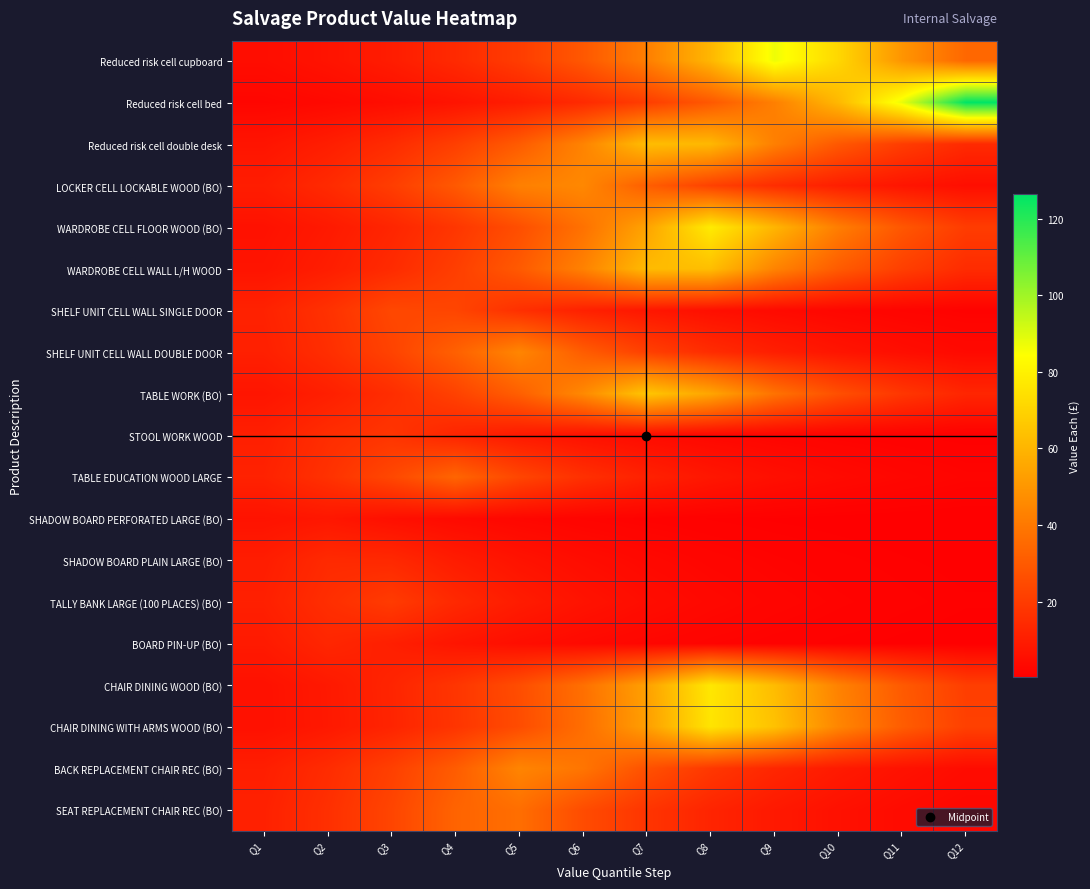

Reading right to left, list all the values displayed in this chart.

Reduced risk cell cupboard: Q12=34.4	Q11=49.6	Q10=71.3	Q9=87.1	Q8=60.6	Q7=42.1	Q6=29.3	Q5=20.3	Q4=14.1	Q3=9.8	Q2=6.8	Q1=4.8
Reduced risk cell bed: Q12=126.4	Q11=87.9	Q10=61.1	Q9=42.5	Q8=29.5	Q7=20.5	Q6=14.3	Q5=9.9	Q4=6.9	Q3=4.8	Q2=3.3	Q1=2.3
Reduced risk cell double desk: Q12=14.3	Q11=20.5	Q10=29.5	Q9=42.4	Q8=61.0	Q7=62.8	Q6=43.7	Q5=30.4	Q4=21.1	Q3=14.7	Q2=10.2	Q1=7.1
LOCKER CELL LOCKABLE WOOD (BO): Q12=5.1	Q11=7.3	Q10=10.5	Q9=15.2	Q8=21.8	Q7=31.4	Q6=45.2	Q5=42.6	Q4=29.6	Q3=20.6	Q2=14.3	Q1=10.0
WARDROBE CELL FLOOR WOOD (BO): Q12=20.2	Q11=29.1	Q10=41.8	Q9=60.2	Q8=77.9	Q7=54.2	Q6=37.7	Q5=26.2	Q4=18.2	Q3=12.6	Q2=8.8	Q1=6.1
WARDROBE CELL WALL L/H WOOD: Q12=14.7	Q11=21.2	Q10=30.5	Q9=43.8	Q8=63.1	Q7=62.0	Q6=43.1	Q5=30.0	Q4=20.8	Q3=14.5	Q2=10.1	Q1=7.0
SHELF UNIT CELL WALL SINGLE DOOR: Q12=1.3	Q11=1.8	Q10=2.6	Q9=3.8	Q8=5.4	Q7=7.8	Q6=11.2	Q5=16.1	Q4=23.2	Q3=23.9	Q2=16.6	Q1=11.6
SHELF UNIT CELL WALL DOUBLE DOOR: Q12=3.5	Q11=5.0	Q10=7.2	Q9=10.4	Q8=15.0	Q7=21.5	Q6=31.0	Q5=44.6	Q4=32.1	Q3=22.3	Q2=15.5	Q1=10.8
TABLE WORK (BO): Q12=12.8	Q11=18.4	Q10=26.5	Q9=38.1	Q8=54.8	Q7=65.6	Q6=45.6	Q5=31.7	Q4=22.0	Q3=15.3	Q2=10.6	Q1=7.4
STOOL WORK WOOD: Q12=0.7	Q11=1.0	Q10=1.4	Q9=2.0	Q8=2.9	Q7=4.1	Q6=6.0	Q5=8.6	Q4=12.3	Q3=17.8	Q2=15.2	Q1=10.6
TABLE EDUCATION WOOD LARGE: Q12=1.8	Q11=2.6	Q10=3.8	Q9=5.5	Q8=7.9	Q7=11.3	Q6=16.3	Q5=23.5	Q4=33.8	Q3=24.0	Q2=16.7	Q1=11.6
SHADOW BOARD PERFORATED LARGE (BO): Q12=0.2	Q11=0.3	Q10=0.4	Q9=0.6	Q8=0.9	Q7=1.3	Q6=1.8	Q5=2.7	Q4=3.8	Q3=5.5	Q2=7.9	Q1=6.6
SHADOW BOARD PLAIN LARGE (BO): Q12=0.5	Q11=0.7	Q10=1.1	Q9=1.6	Q8=2.2	Q7=3.2	Q6=4.6	Q5=6.6	Q4=9.6	Q3=13.7	Q2=14.2	Q1=9.9
TALLY BANK LARGE (100 PLACES) (BO): Q12=0.8	Q11=1.1	Q10=1.6	Q9=2.2	Q8=3.2	Q7=4.6	Q6=6.7	Q5=9.6	Q4=13.8	Q3=19.9	Q2=15.6	Q1=10.8
BOARD PIN-UP (BO): Q12=0.4	Q11=0.6	Q10=0.8	Q9=1.2	Q8=1.7	Q7=2.5	Q6=3.5	Q5=5.1	Q4=7.3	Q3=10.6	Q2=12.9	Q1=9.0
CHAIR DINING WOOD (BO): Q12=20.9	Q11=30.1	Q10=43.3	Q9=62.3	Q8=76.7	Q7=53.3	Q6=37.1	Q5=25.8	Q4=17.9	Q3=12.5	Q2=8.7	Q1=6.0
CHAIR DINING WITH ARMS WOOD (BO): Q12=21.6	Q11=31.0	Q10=44.6	Q9=64.2	Q8=75.7	Q7=52.6	Q6=36.6	Q5=25.4	Q4=17.7	Q3=12.3	Q2=8.5	Q1=5.9
BACK REPLACEMENT CHAIR REC (BO): Q12=4.4	Q11=6.3	Q10=9.1	Q9=13.1	Q8=18.8	Q7=27.1	Q6=38.9	Q5=44.2	Q4=30.7	Q3=21.3	Q2=14.8	Q1=10.3
SEAT REPLACEMENT CHAIR REC (BO): Q12=2.9	Q11=4.1	Q10=6.0	Q9=8.6	Q8=12.3	Q7=17.7	Q6=25.5	Q5=36.7	Q4=33.2	Q3=23.0	Q2=16.0	Q1=11.1